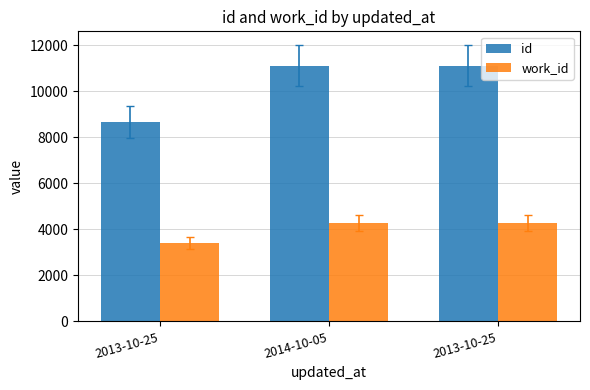

How many groups of bars are there?

3